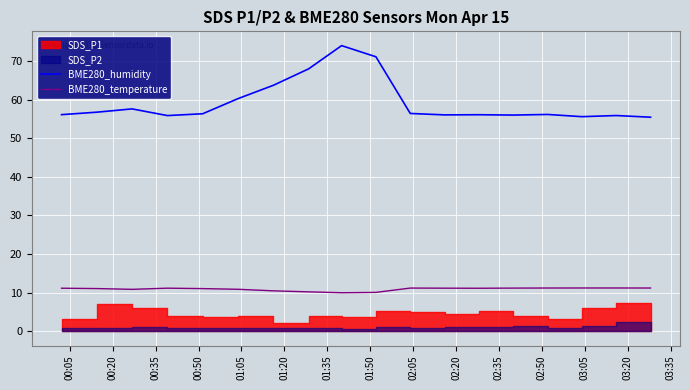

True or false: BME280_temperature and BME280_humidity intersect in this chart.

False